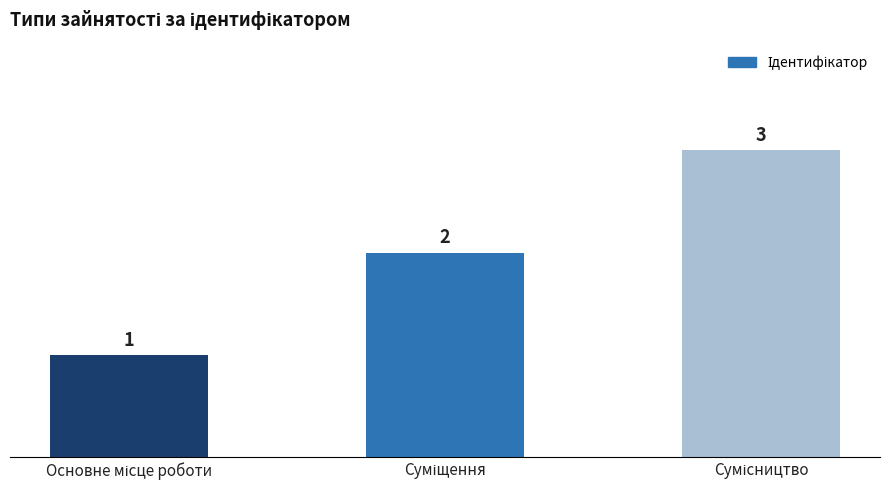

What is the value of the 3rd bar from the left?

3